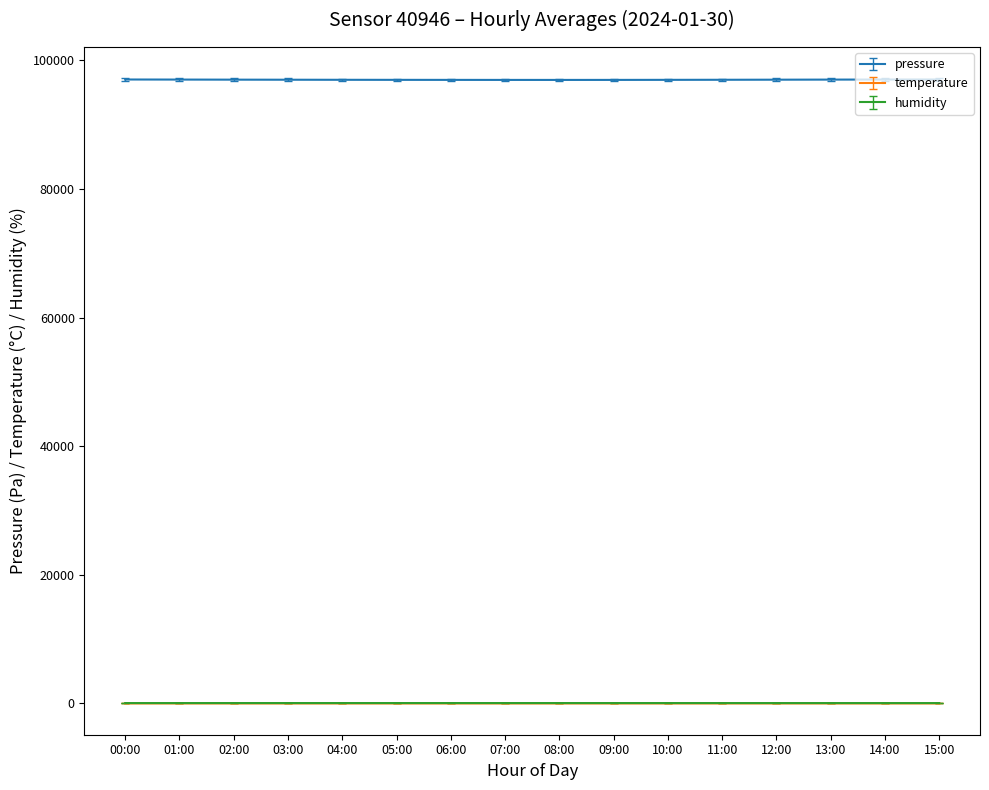

True or false: pressure and humidity cross at least once.

False